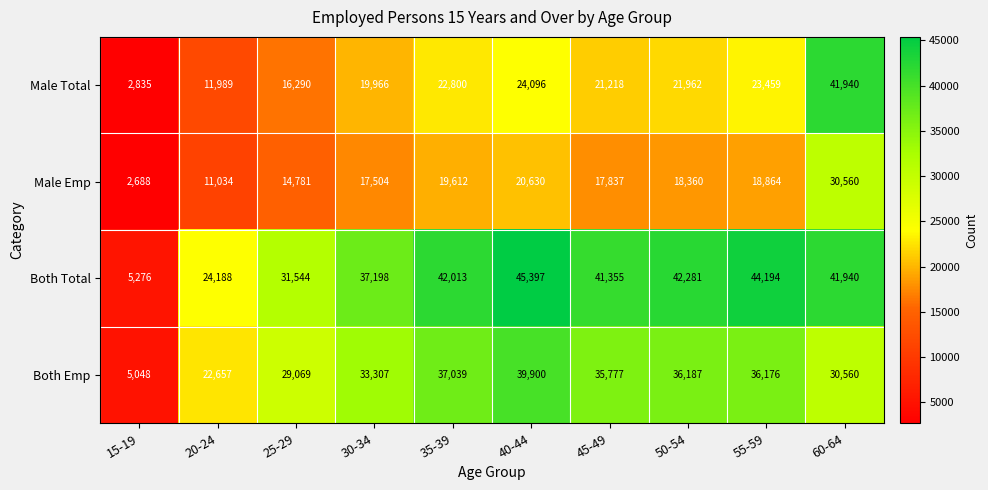

What is the total value across all series at 55-59?

122693